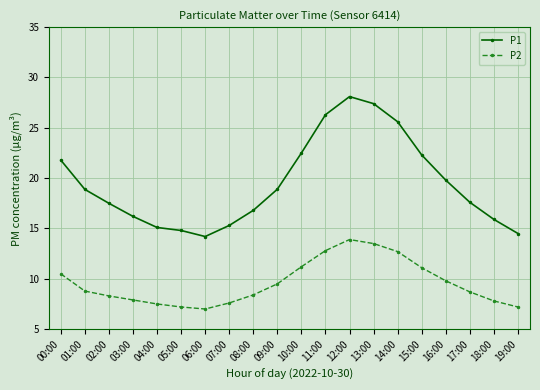

What are all the series names shown in the legend?

P1, P2